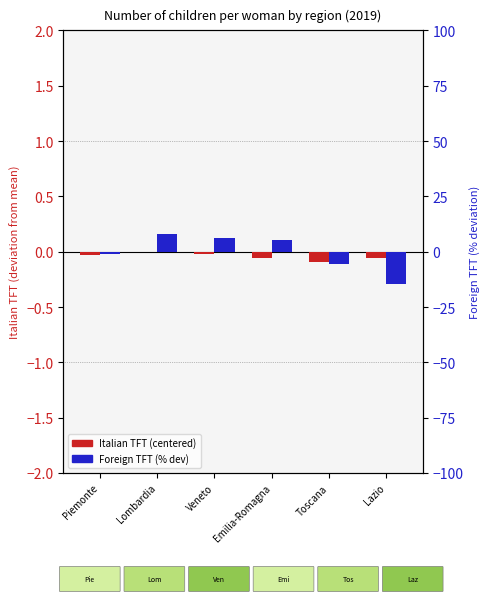

List the series in order of their peak value, highest first.

Foreign TFT (% dev), Italian TFT (centered)